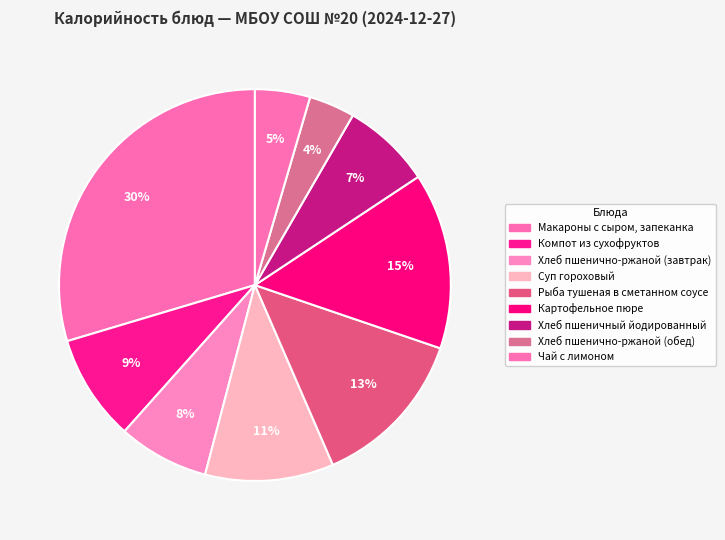

How many slices are in this pie chart?

9